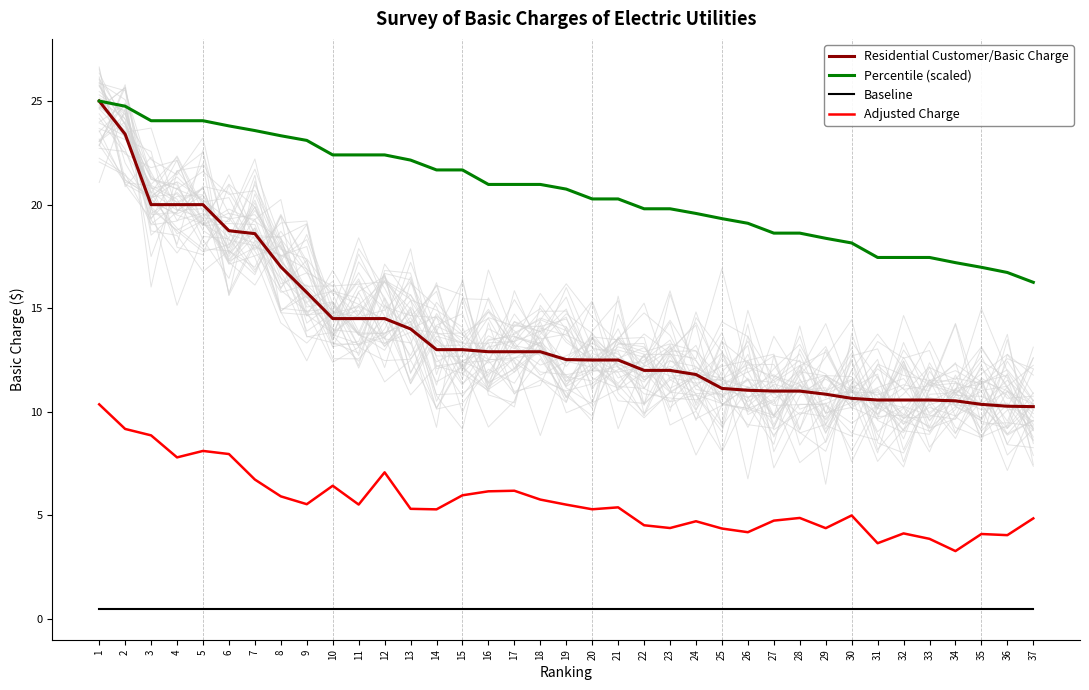

What is the sum of the Percentile (scaled) values at 35 and 14?

38.7